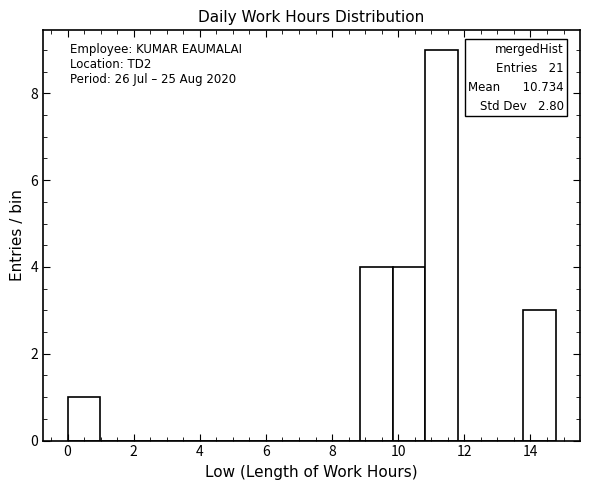

Which range on the x-axis has the tallest bar?

10.8 to 11.8